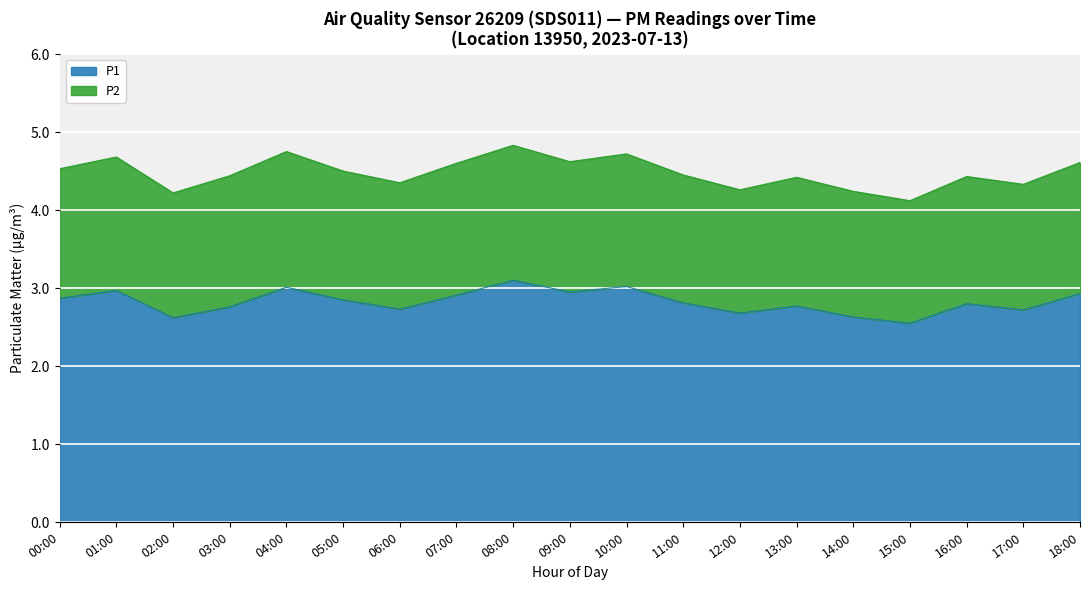

Rank the categories by value from highest to lowest.

08:00, 10:00, 04:00, 01:00, 09:00, 18:00, 07:00, 00:00, 05:00, 11:00, 16:00, 13:00, 03:00, 06:00, 17:00, 12:00, 14:00, 02:00, 15:00